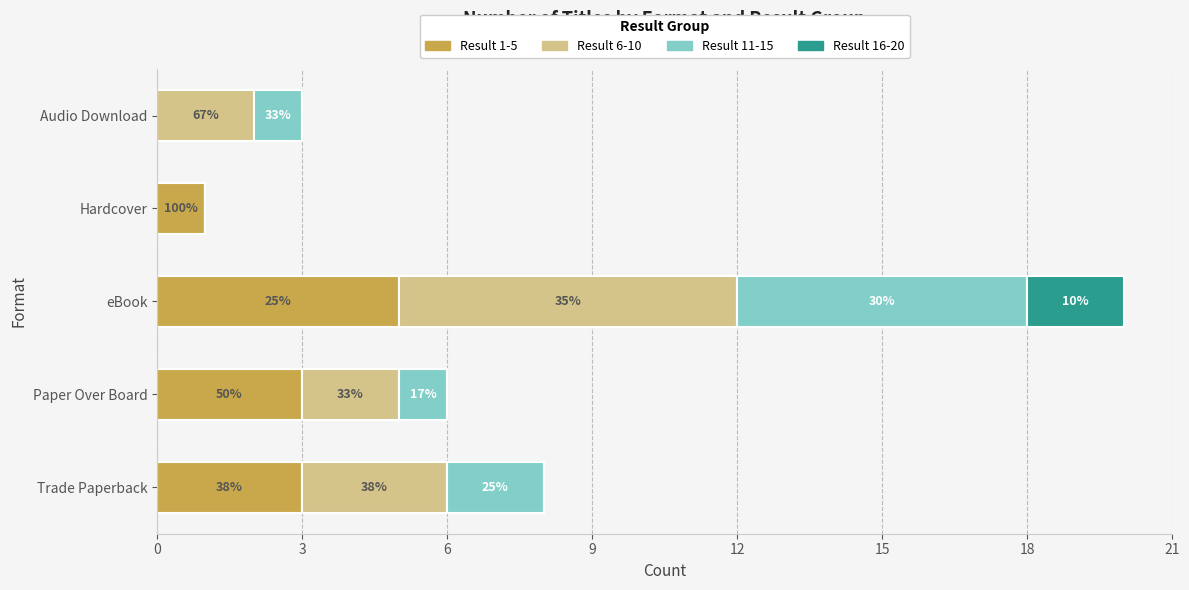

What are all the series names shown in the legend?

Result 1-5, Result 6-10, Result 11-15, Result 16-20